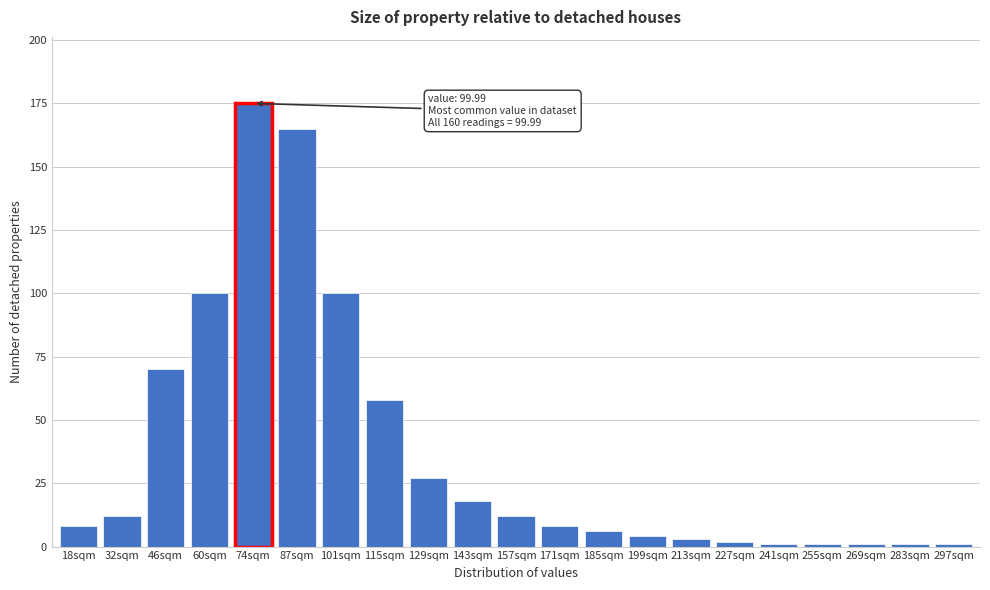

Reading left to right, list all the values displayed in this chart.

8	12	70	100	175	165	100	58	27	18	12	8	6	4	3	2	1	1	1	1	1